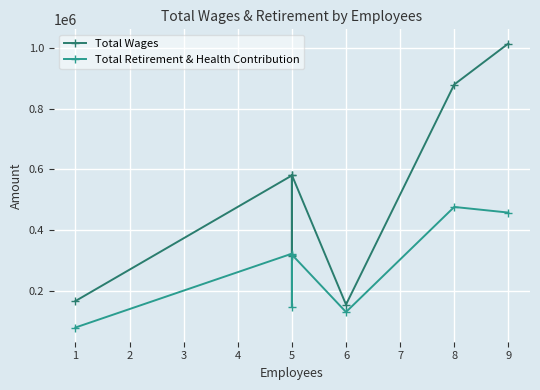

Is the value of Total Wages at 5 greater than the value of Total Retirement & Health Contribution at 5?

Yes